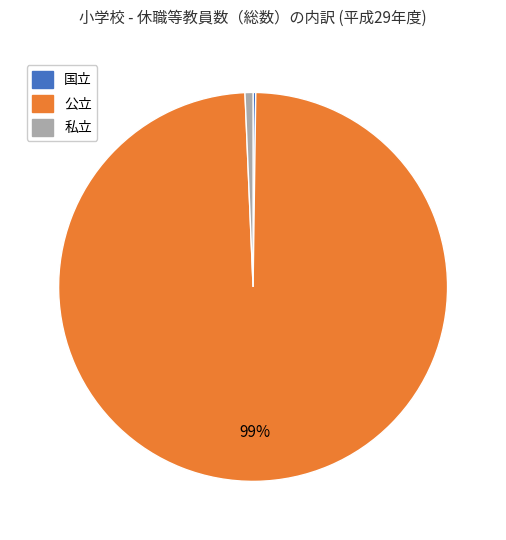

The 公立 slice represents 99% of the pie. True or false?

True